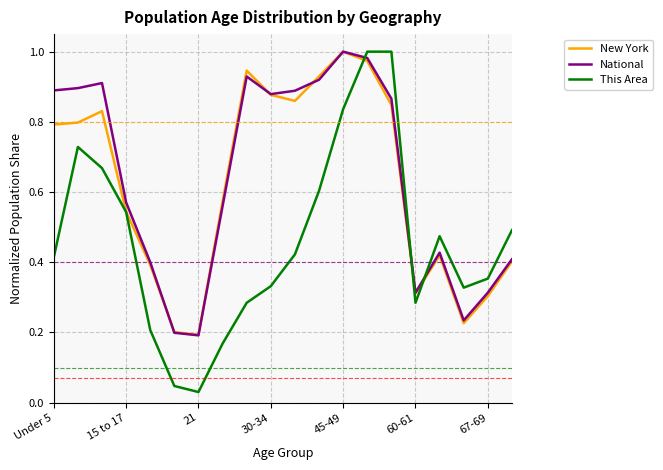

Which series has the largest range (max minus min)?

This Area